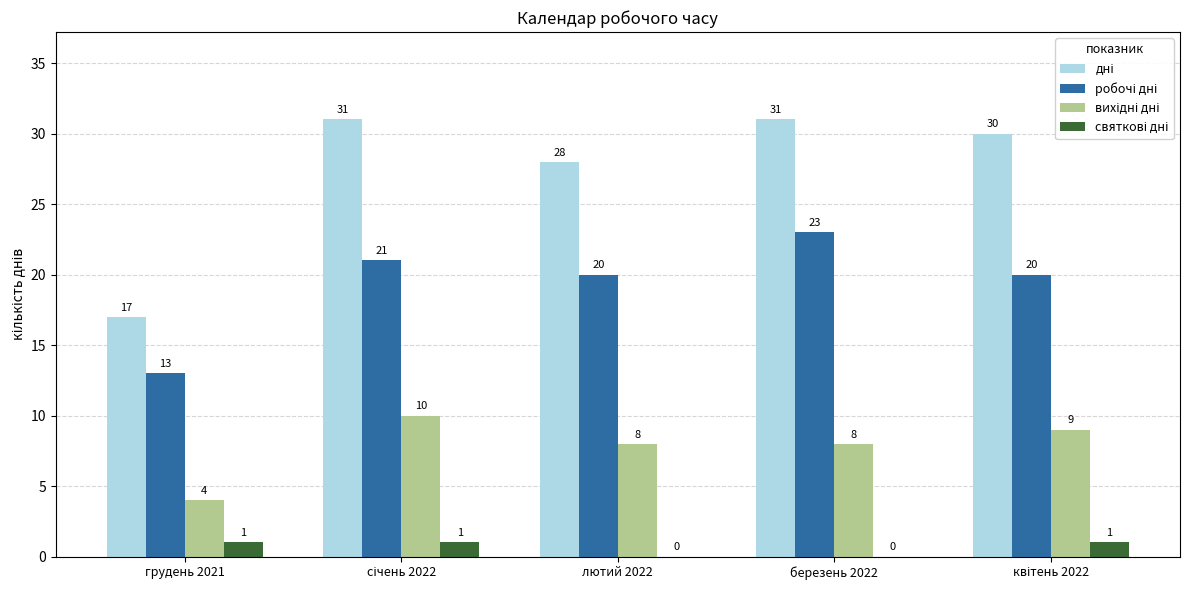

What is the greatest value displayed?

31